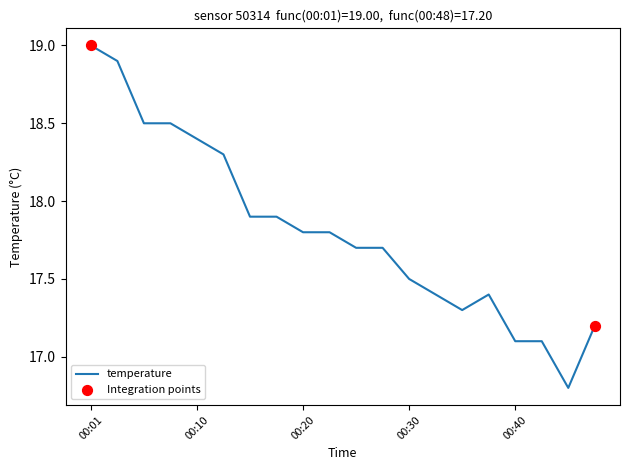

What is the difference between the maximum and minimum values?

2.2